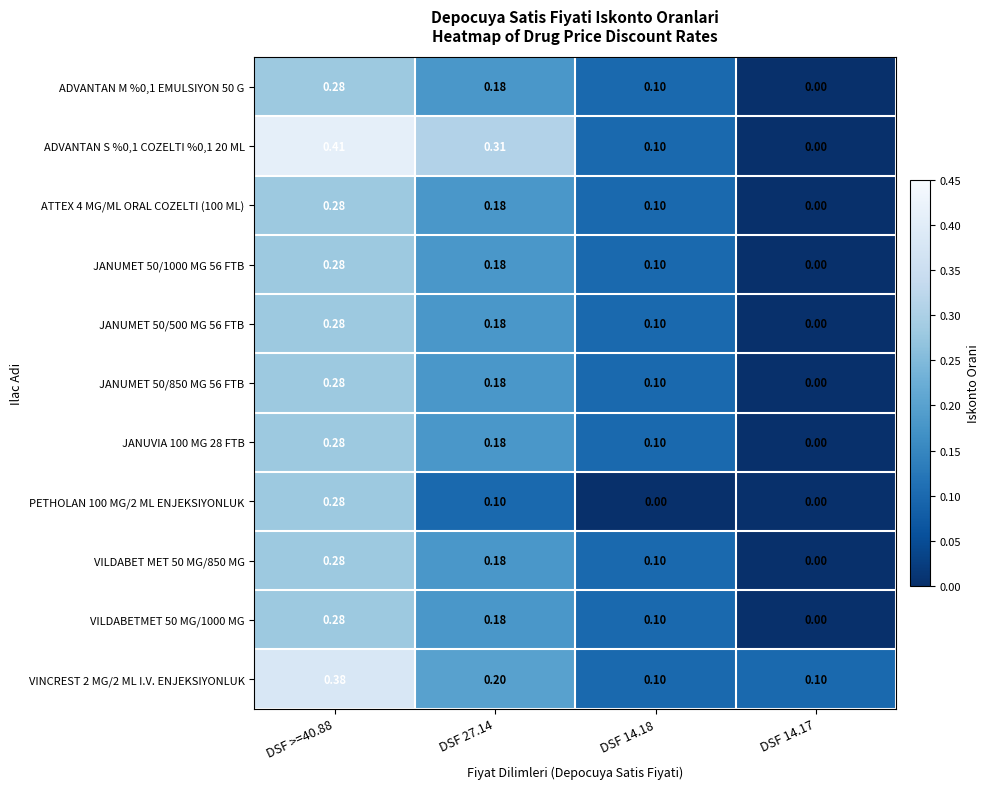

Is the value of JANUMET 50/1000 MG 56 FTB at DSF 27.14 greater than the value of VILDABETMET 50 MG/1000 MG at DSF >=40.88?

No